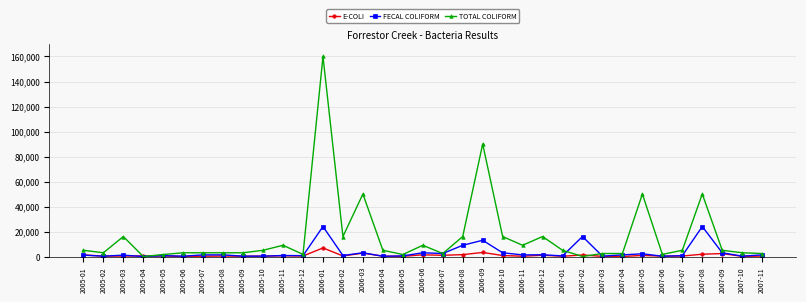

What is the sum of all FECAL COLIFORM values?

119640